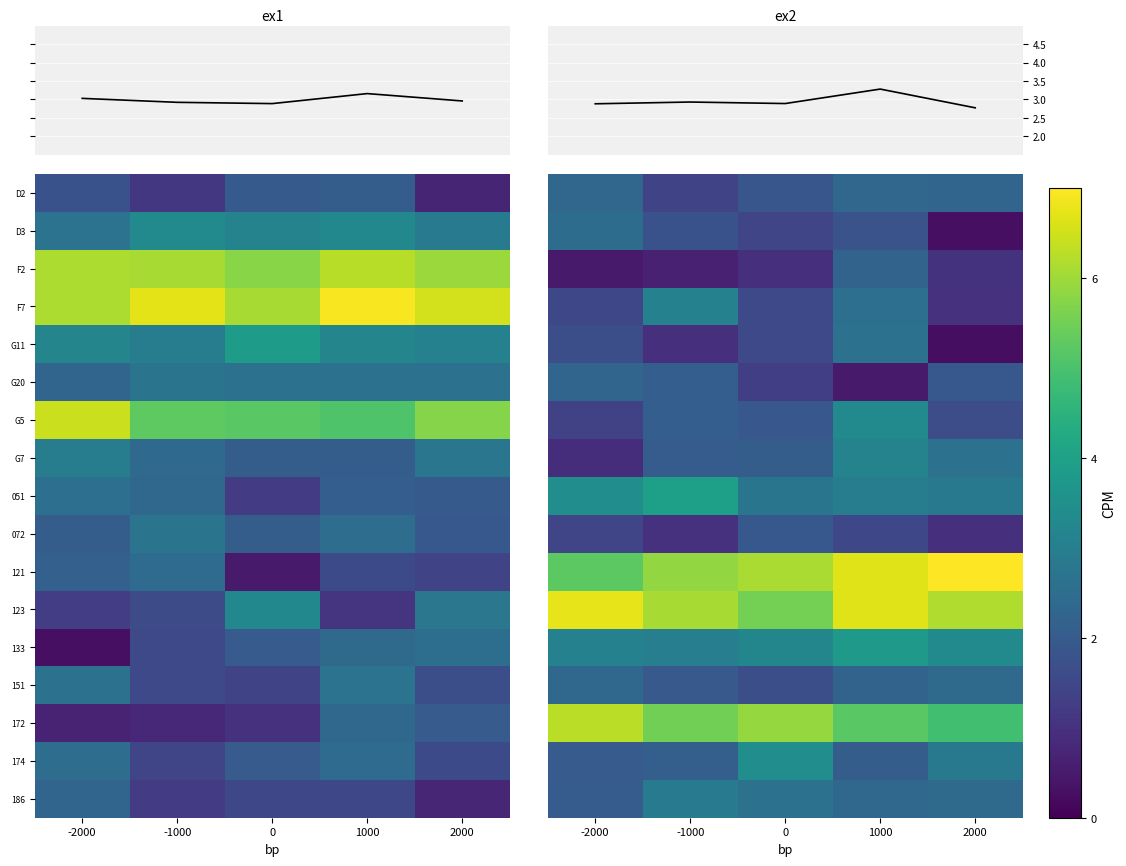

At how many categories does at least one series exceed 3?

5